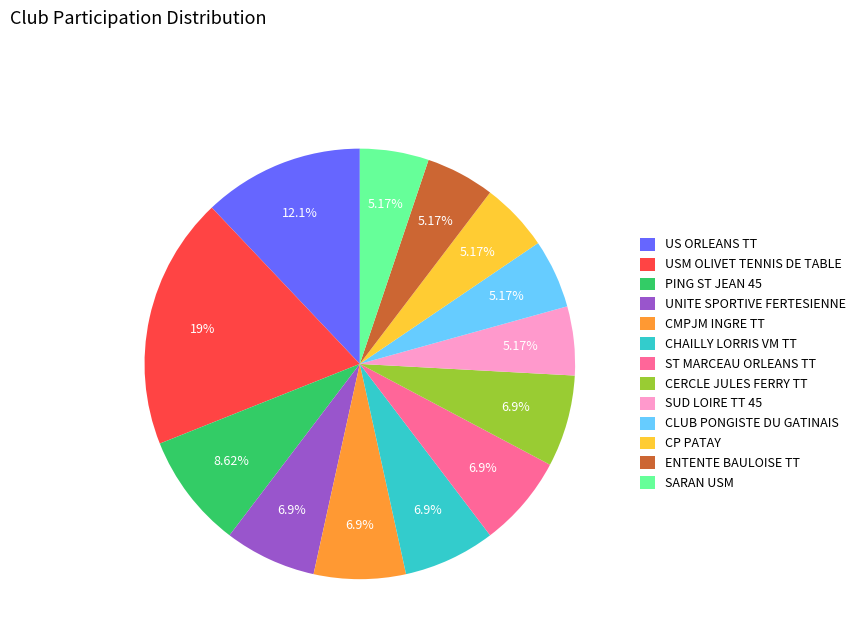

Is there a majority slice in this chart?

No